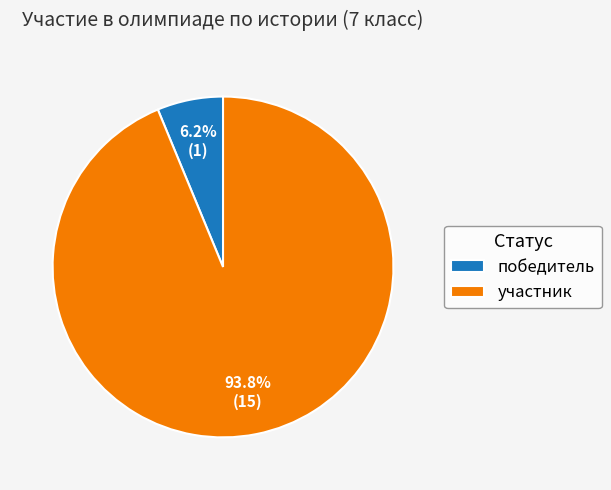

What is the smallest slice in the pie chart?

победитель